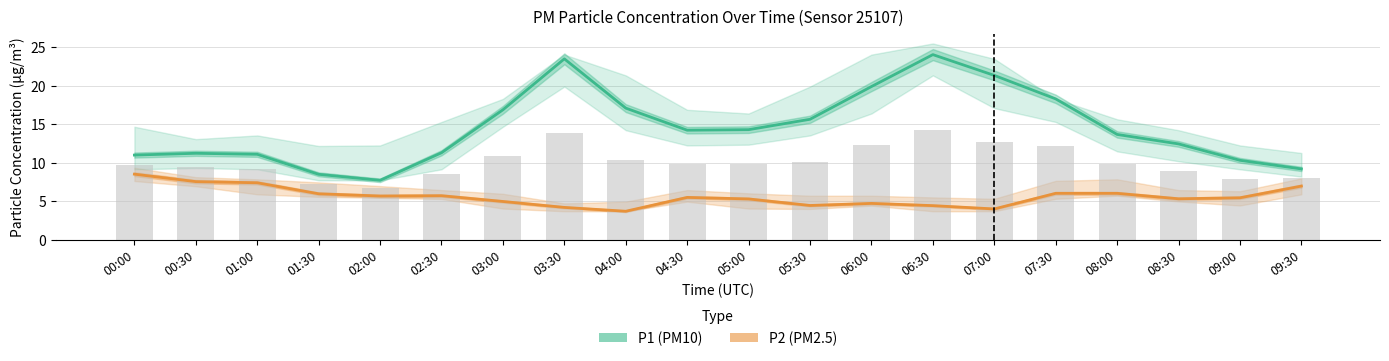

Reading right to left, extract all data points from this chart.

P2 (PM2.5): 7.0	5.5	5.3	6.0	6.0	4.0	4.4	4.7	4.5	5.3	5.5	3.7	4.2	5.0	5.7	5.7	6.0	7.4	7.5	8.5
P1 (PM10): 9.2	10.3	12.4	13.7	18.3	21.4	24.1	19.9	15.7	14.3	14.2	17.1	23.5	16.9	11.3	7.7	8.5	11.1	11.2	11.0